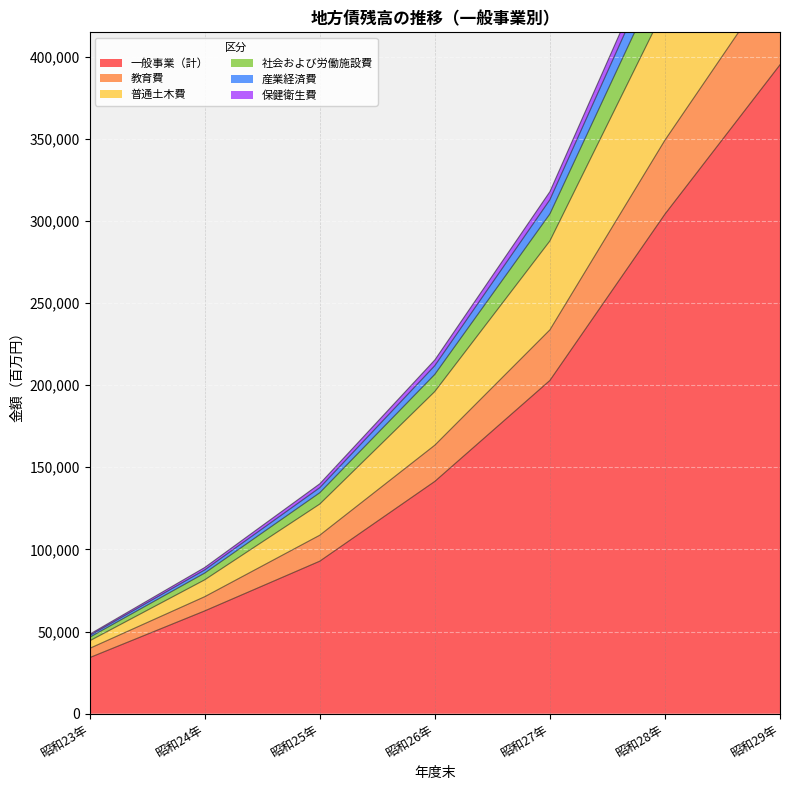

What is the lowest value of the 一般事業（計） series?

34131